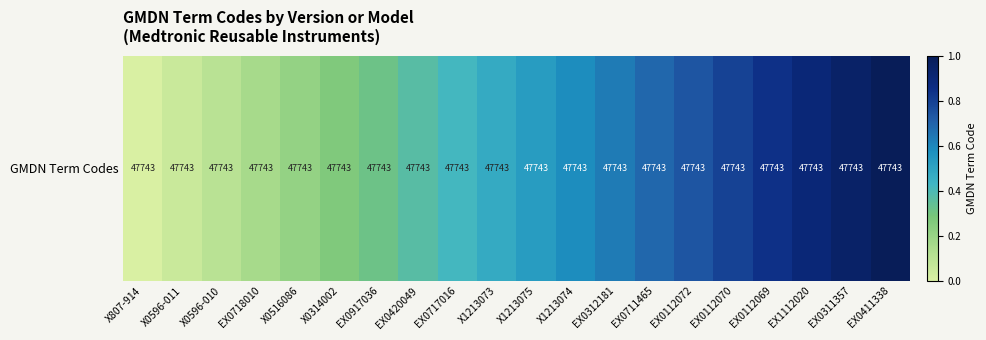

The chart shows a value of 0.1 at X1213074. True or false?

False